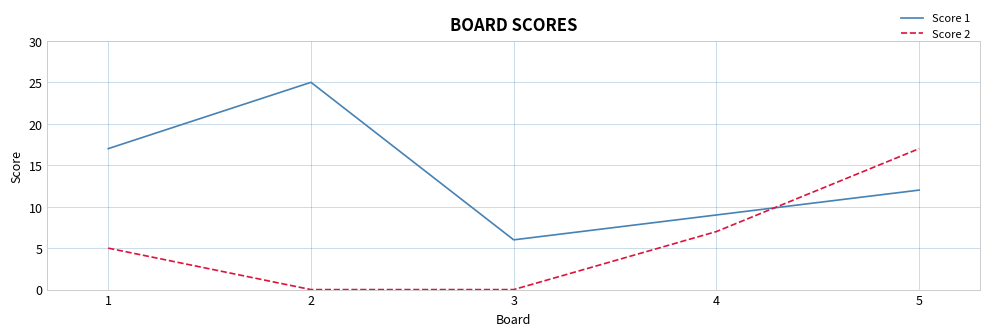

In Score 1, how many points are lower than both neighbors (excluding endpoints)?

1